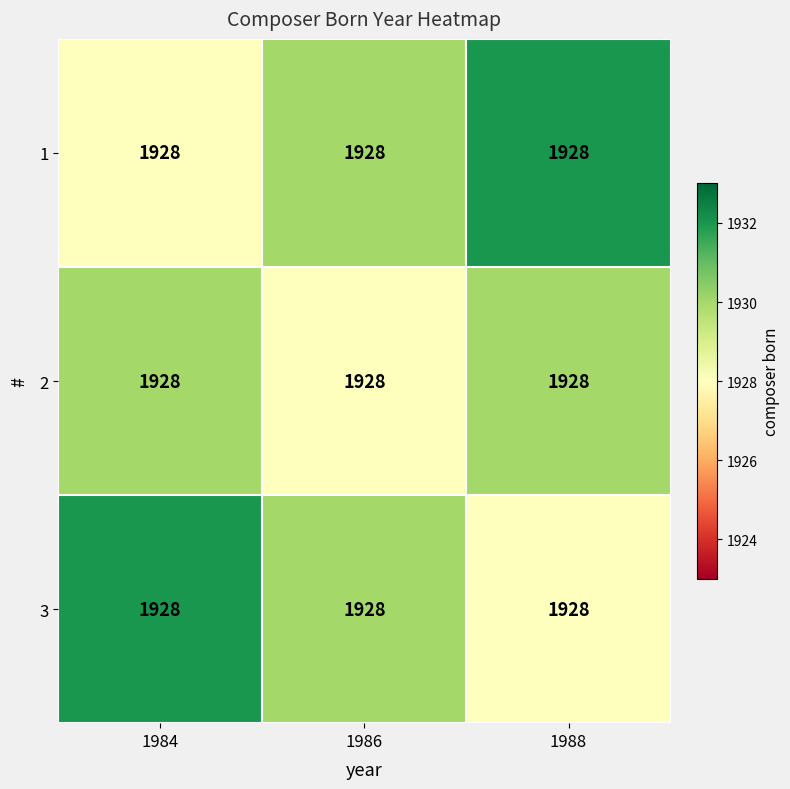

What is the spread (max minus min) of values at 1986?

2